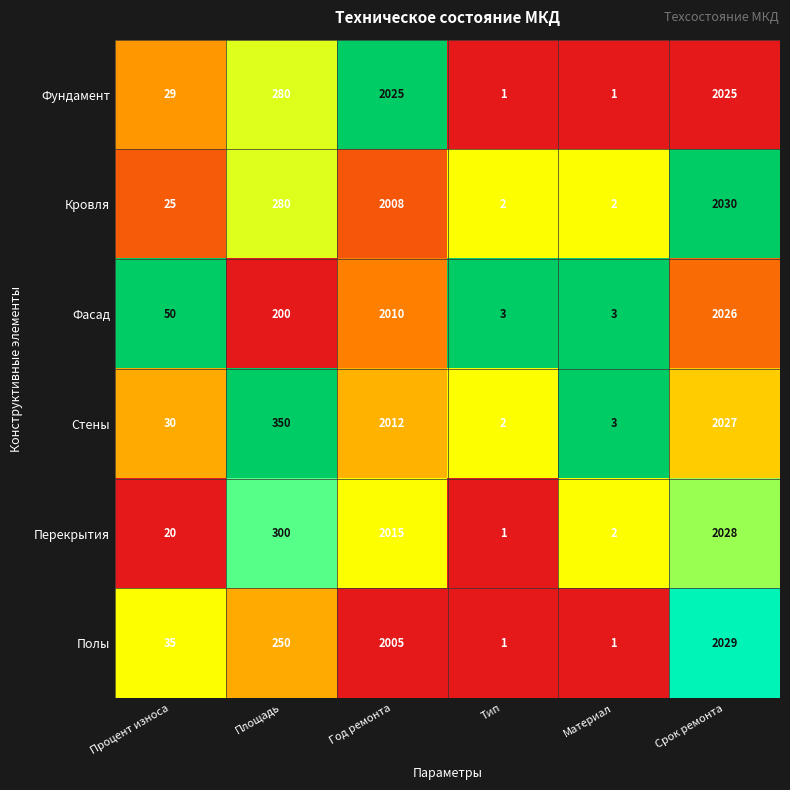

Which label corresponds to the largest value in the chart?

Срок ремонта